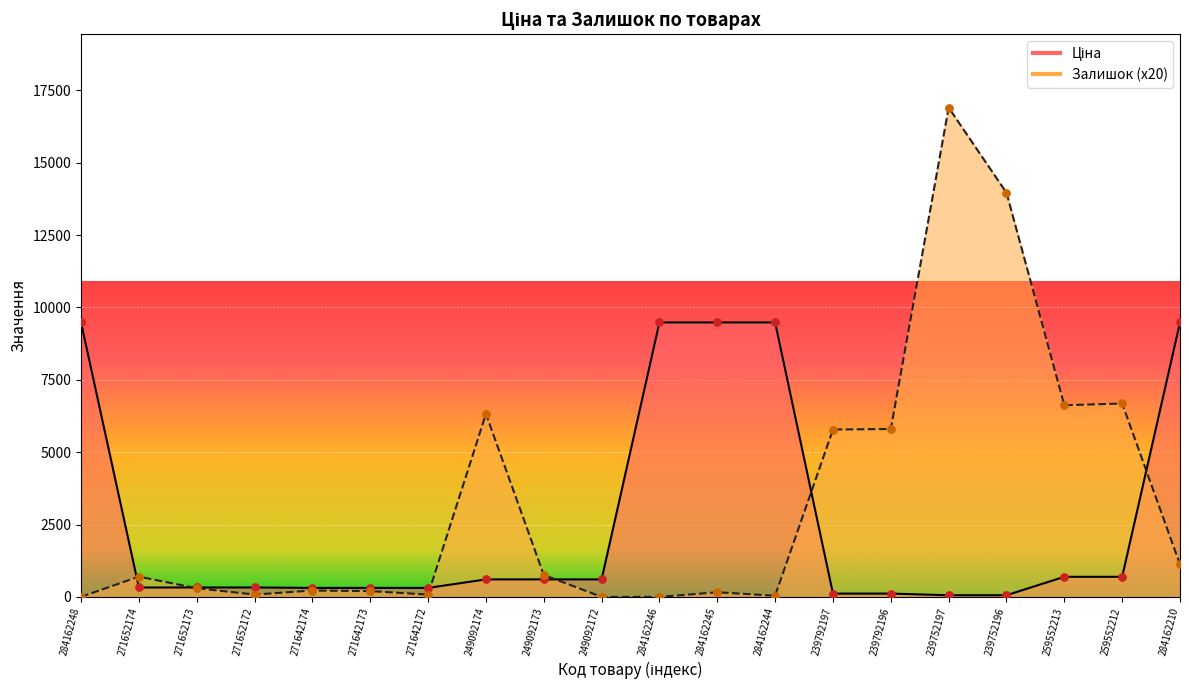

At which category is the sum across all series the highest?

239752197